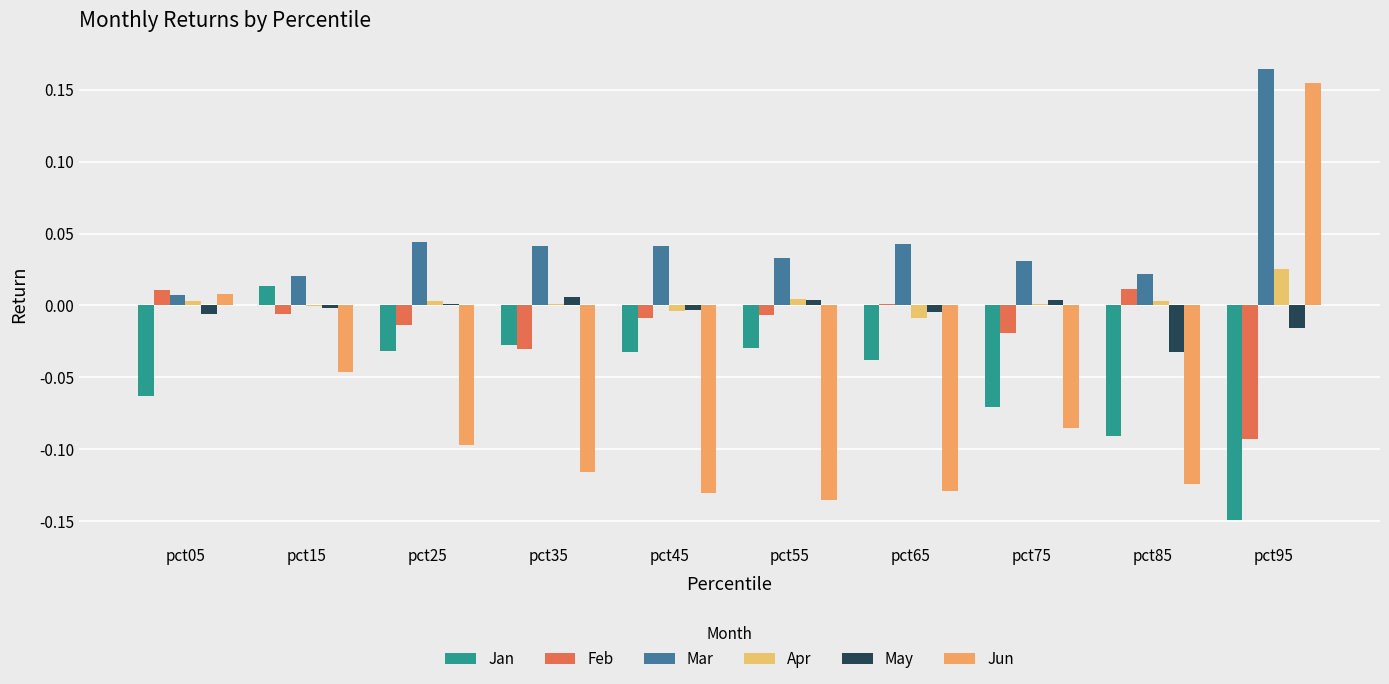

The Apr series shows 0.0 at pct35. True or false?

True